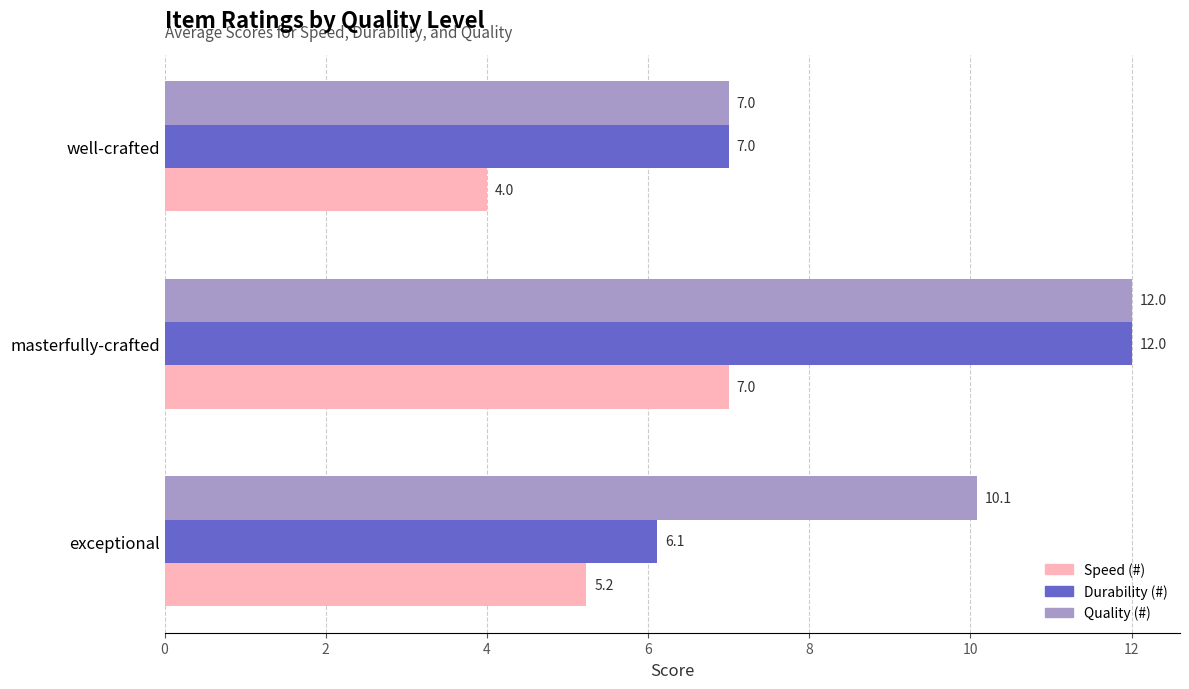

At how many categories does at least one series exceed 4?

3